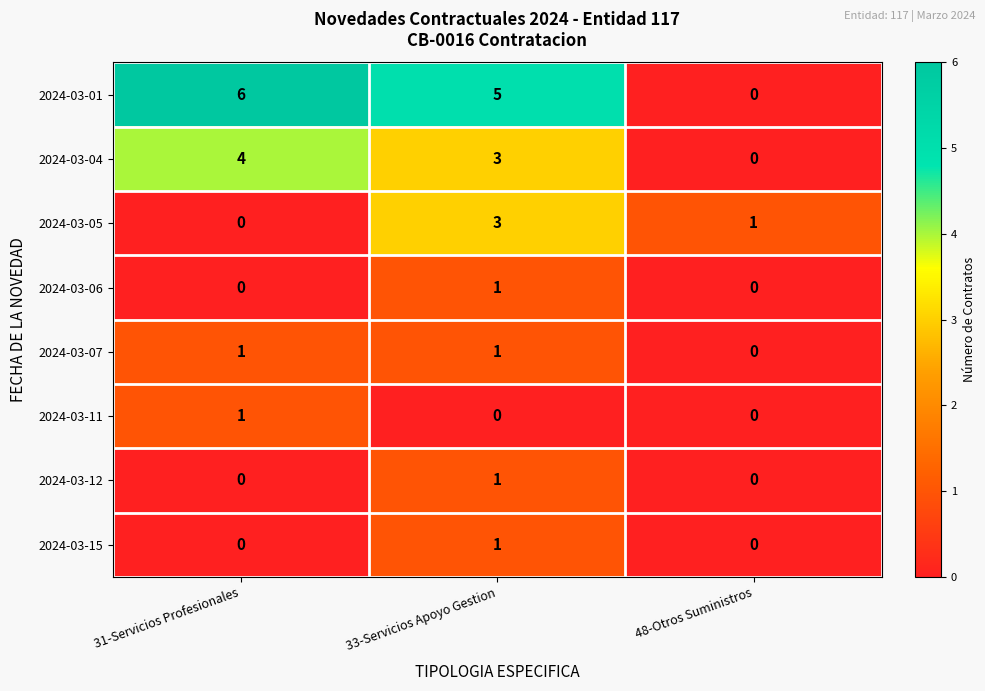

How many data points does each series have?

3